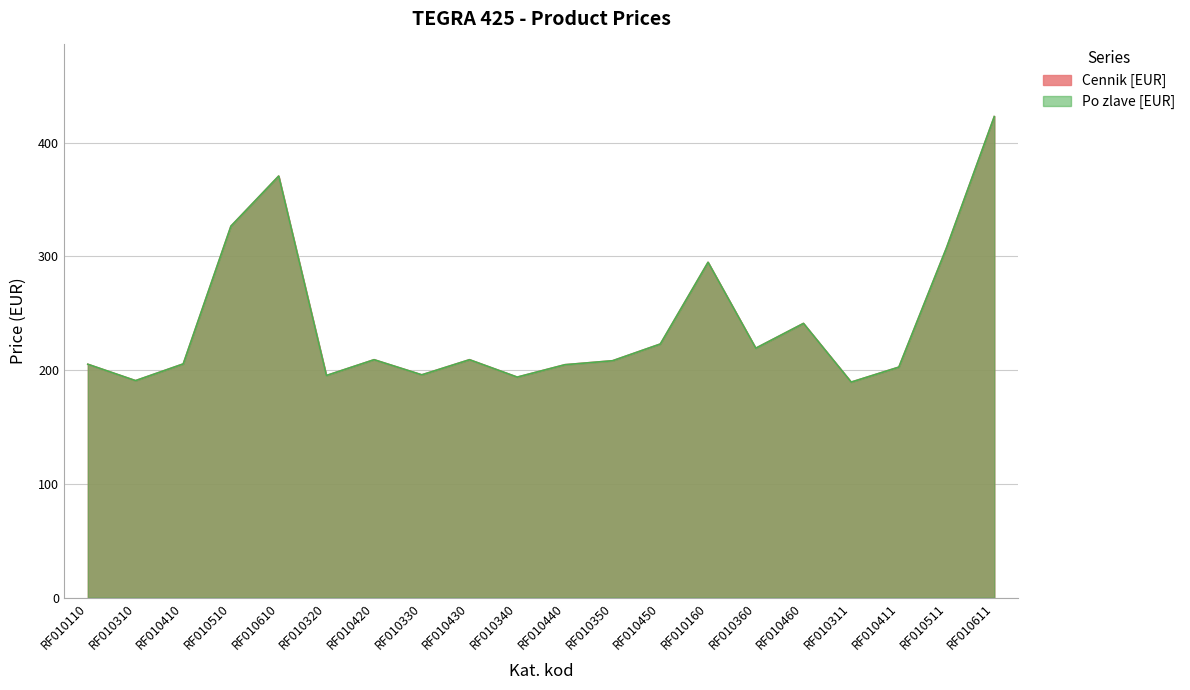

What are all the series names shown in the legend?

Cennik [EUR], Po zlave [EUR]